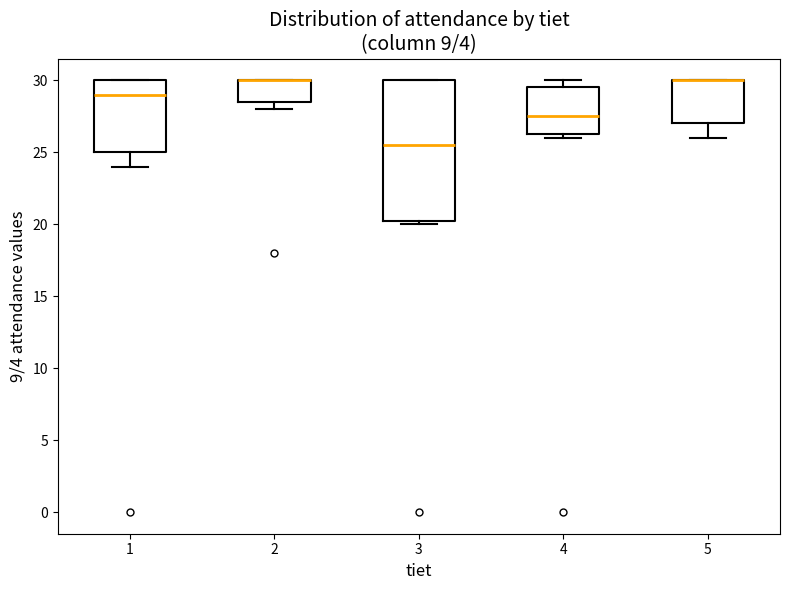

Reading left to right, read every box against the y-axis: the position of its median line, the range the box covers, and the ends of its whiskers. The values are not printed on the chart, so give them approximately, as read against the axis.

1: median 29.0, box 25.0 to 30.0, whiskers 24.0 to 30.0
2: median 30.0 (drawn on the box's upper edge), box 28.5 to 30.0, whiskers 28.0 to 30.0
3: median 25.5, box 20.5 to 30.0, whiskers 20.0 to 30.0
4: median 27.5, box 26.5 to 29.5, whiskers 26.0 to 30.0
5: median 30.0 (drawn on the box's upper edge), box 27.0 to 30.0, whiskers 26.0 to 30.0